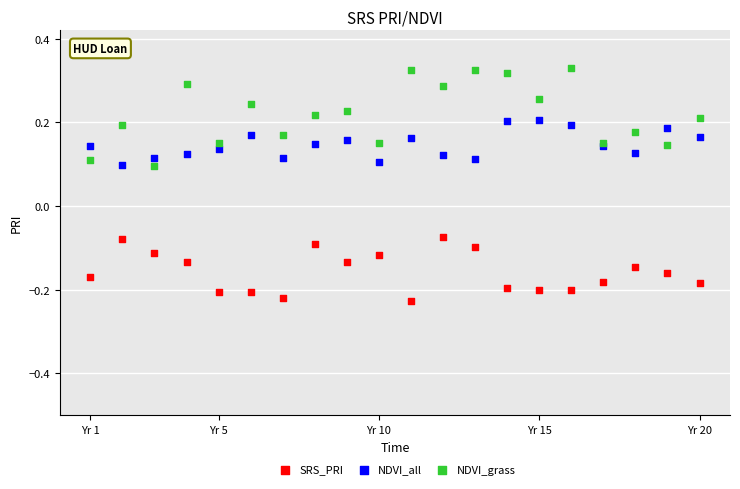

Which series has the largest Y range (max minus min)?

NDVI_grass